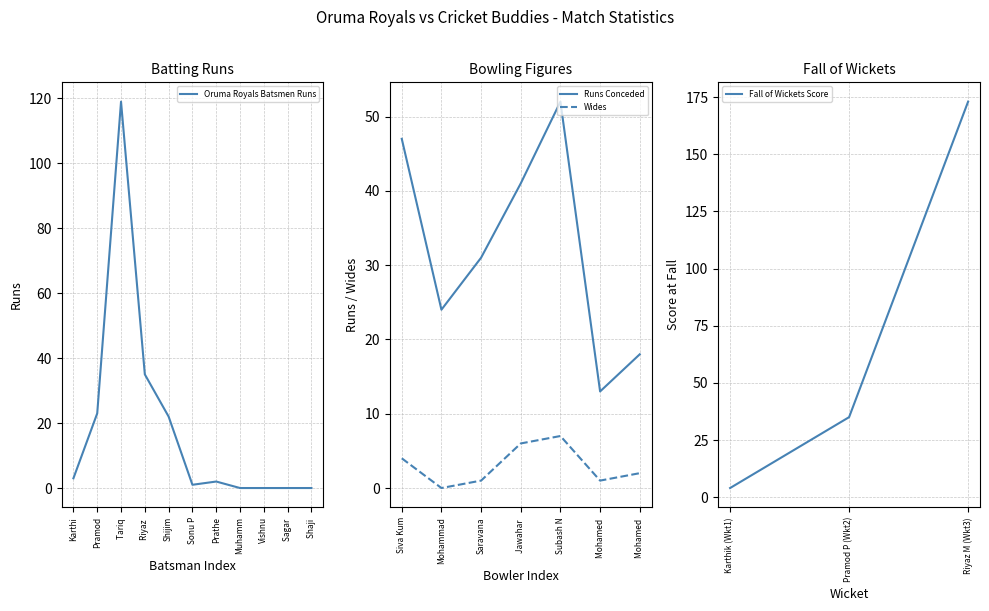

What is the highest value of the Oruma Royals Batsmen Runs series?

119